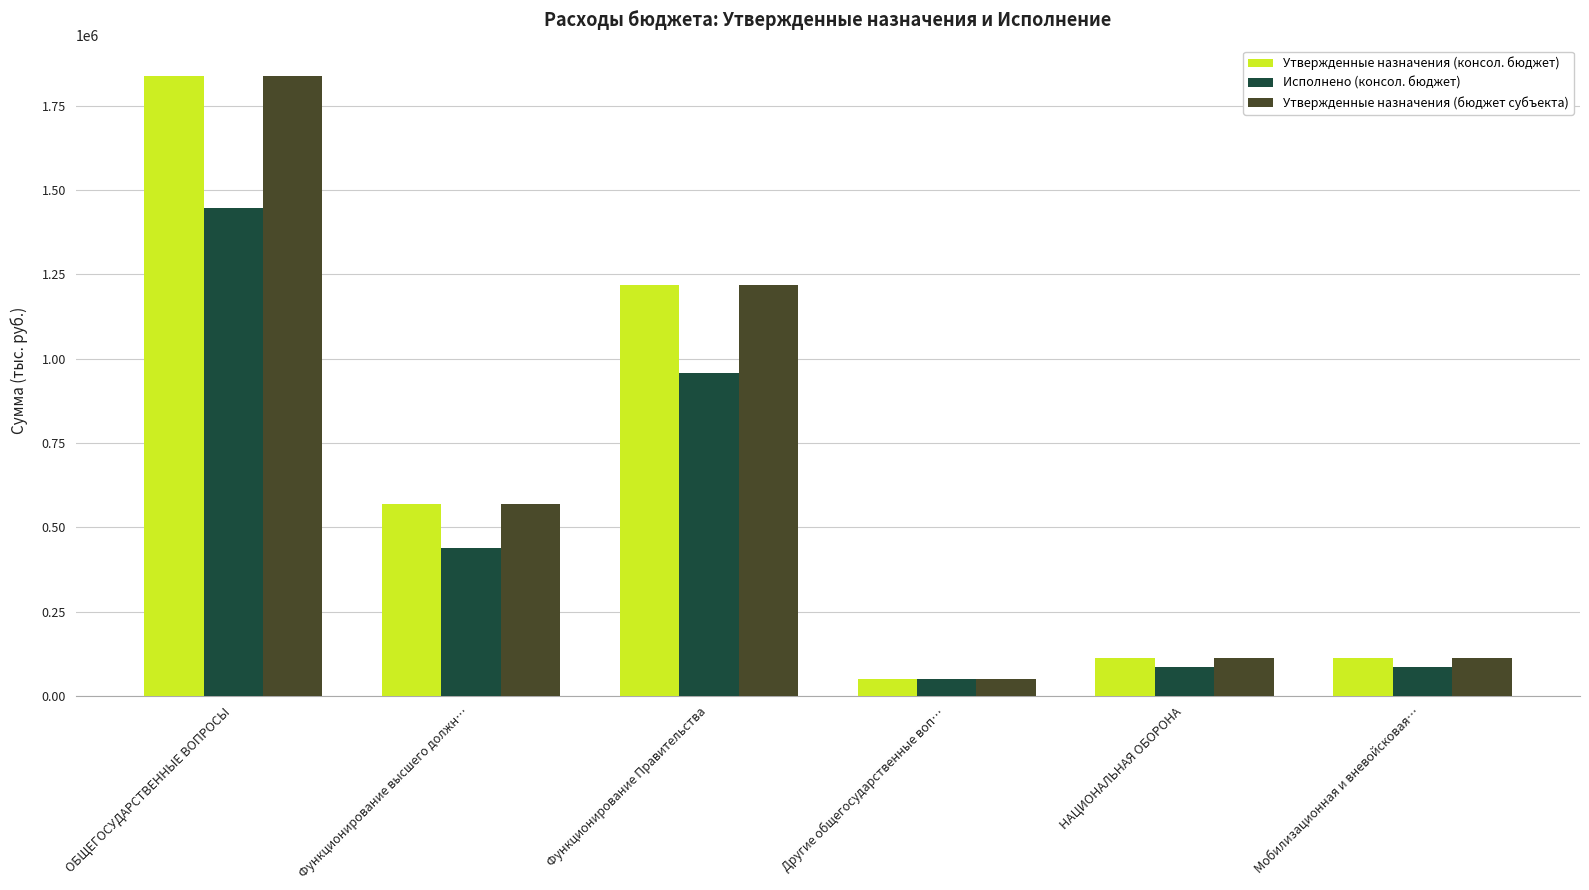

Read the Утвержденные назначения (бюджет субъекта) value at Мобилизационная и вневойсковая….

113200.0